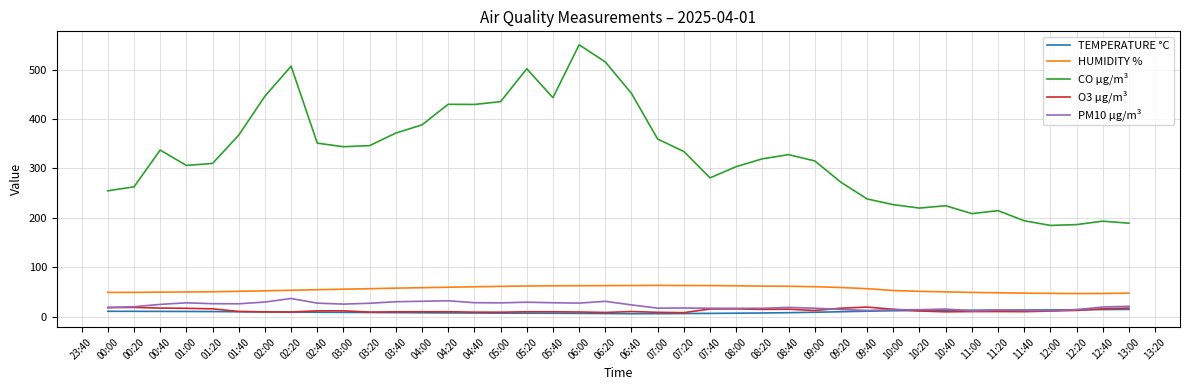

Between 00:40 and 06:40, which series saw the biggest shift?

CO µg/m³